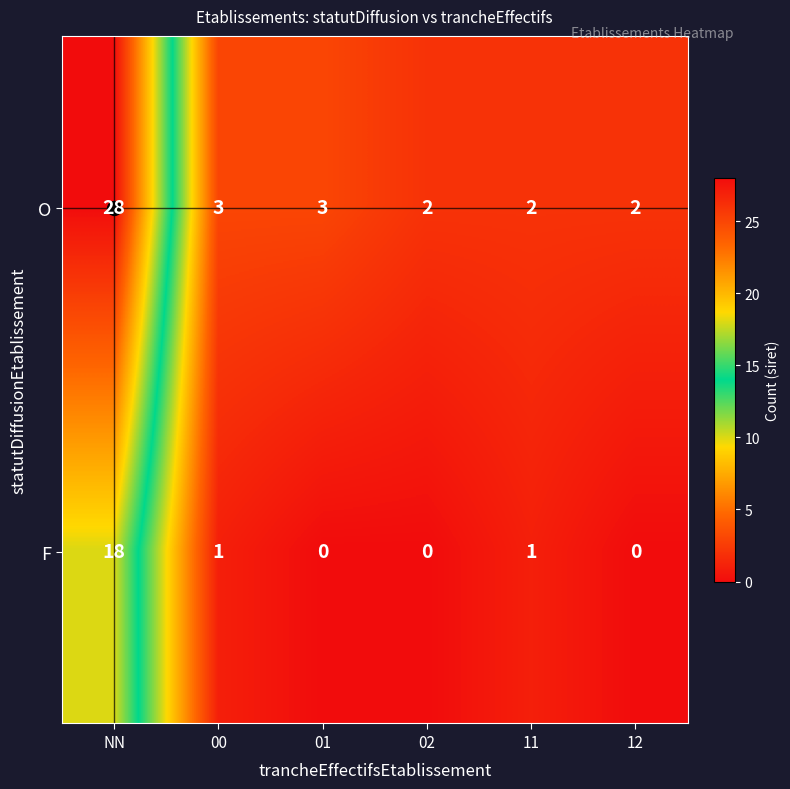

Rank the series by their maximum value, from highest to lowest.

O, F